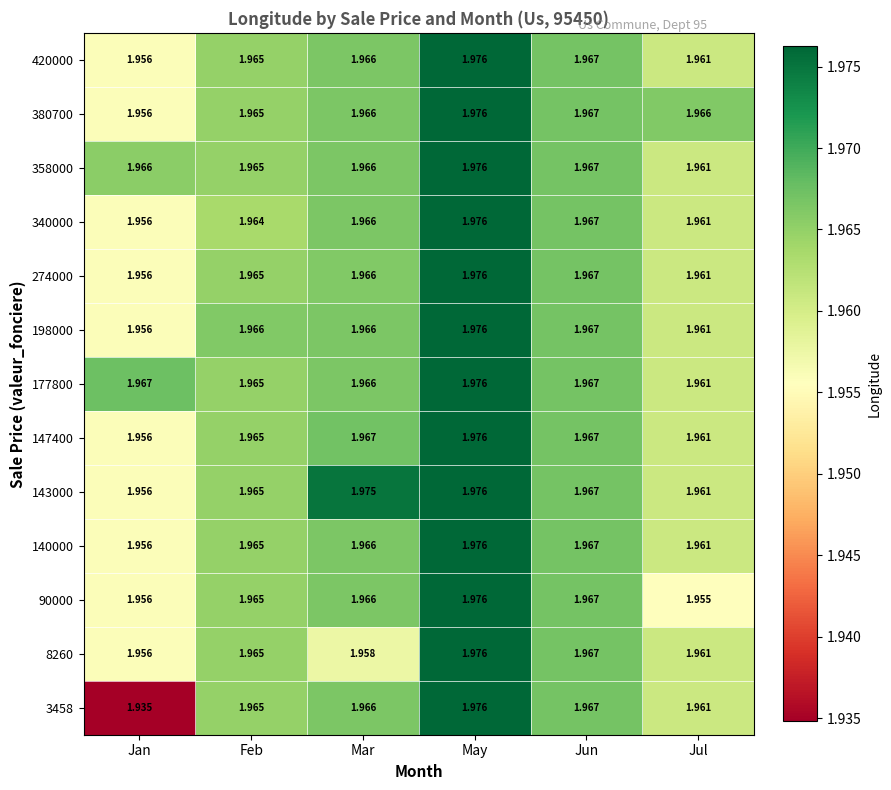

At which category is the sum across all series the highest?

May